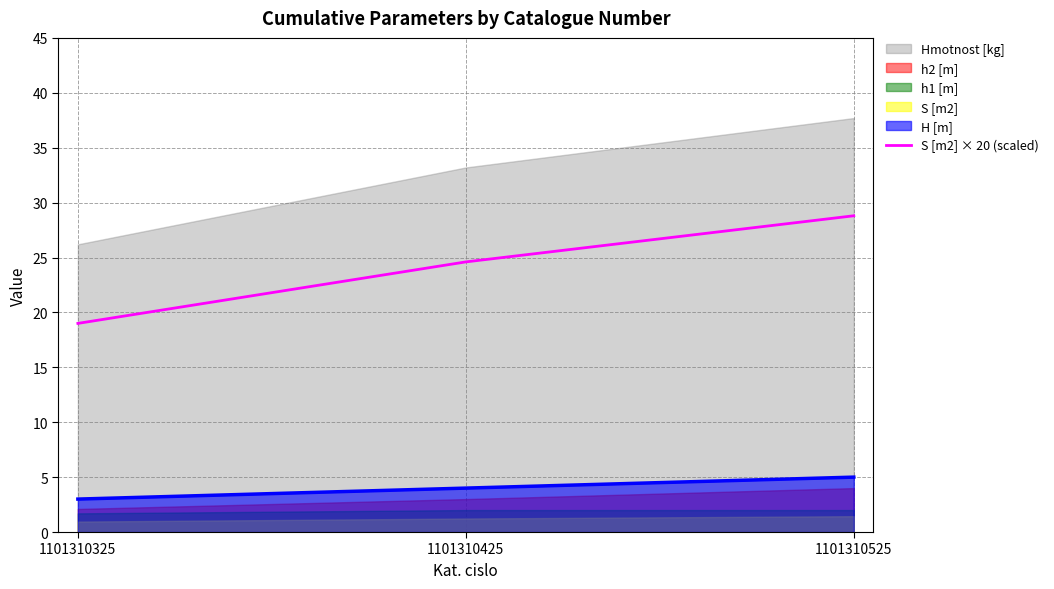

At which label is the value closest to 23?

1101310425